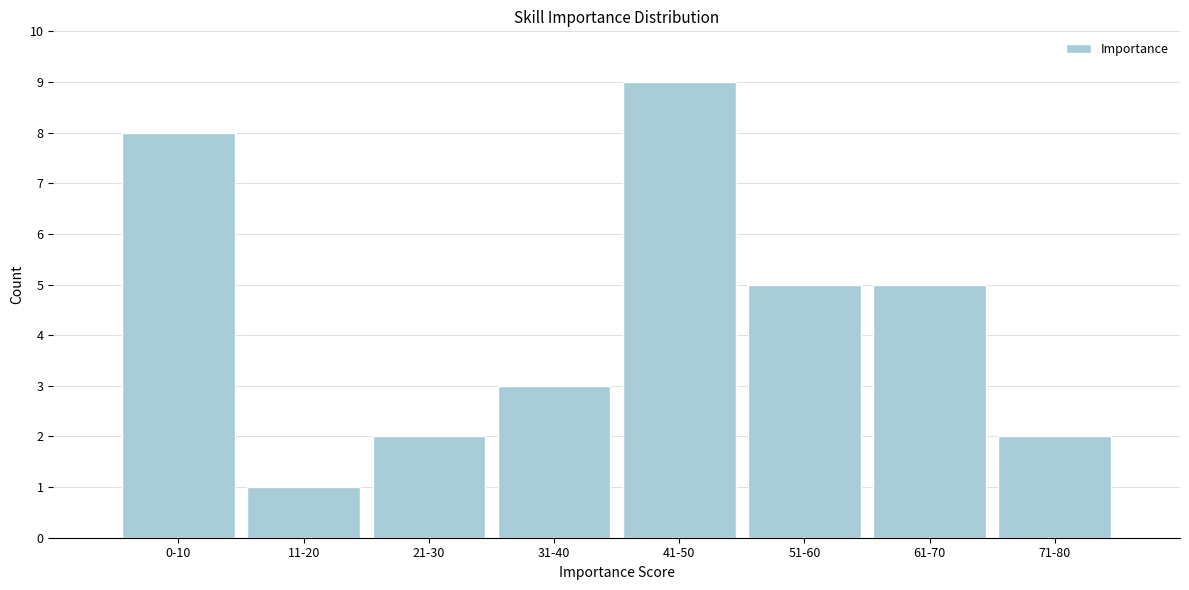

Reading right to left, what are all the values shown in this chart?

2	5	5	9	3	2	1	8